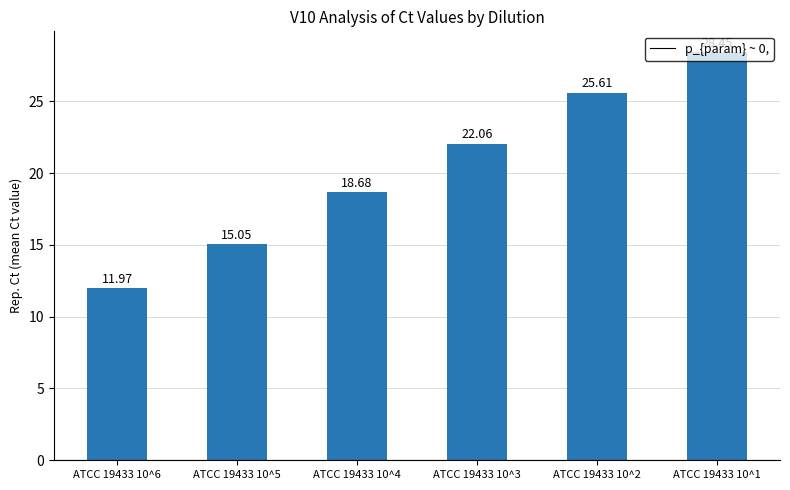

Rank the categories by value from highest to lowest.

ATCC 19433 10^1, ATCC 19433 10^2, ATCC 19433 10^3, ATCC 19433 10^4, ATCC 19433 10^5, ATCC 19433 10^6